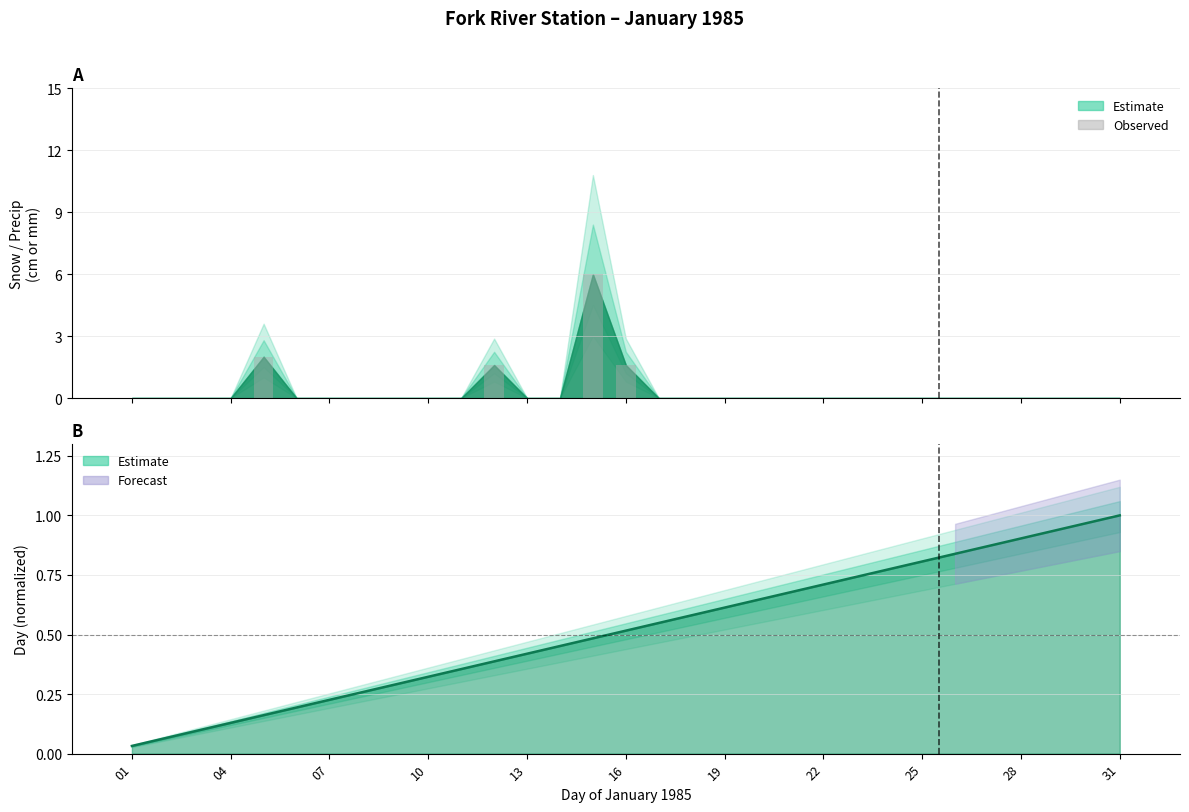

Reading left to right, extract all data points from this chart.

Total Snow (cm): 0.0	0.0	0.0	0.0	2.0	0.0	0.0	0.0	0.0	0.0	0.0	1.6	0.0	0.0	6.0	1.6	0.0	0.0	0.0	0.0	0.0	0.0	0.0	0.0	0.0	0.0	0.0	0.0	0.0	0.0	0.0
Day: 0.0	0.1	0.1	0.1	0.2	0.2	0.2	0.3	0.3	0.3	0.4	0.4	0.4	0.5	0.5	0.5	0.5	0.6	0.6	0.6	0.7	0.7	0.7	0.8	0.8	0.8	0.9	0.9	0.9	1.0	1.0